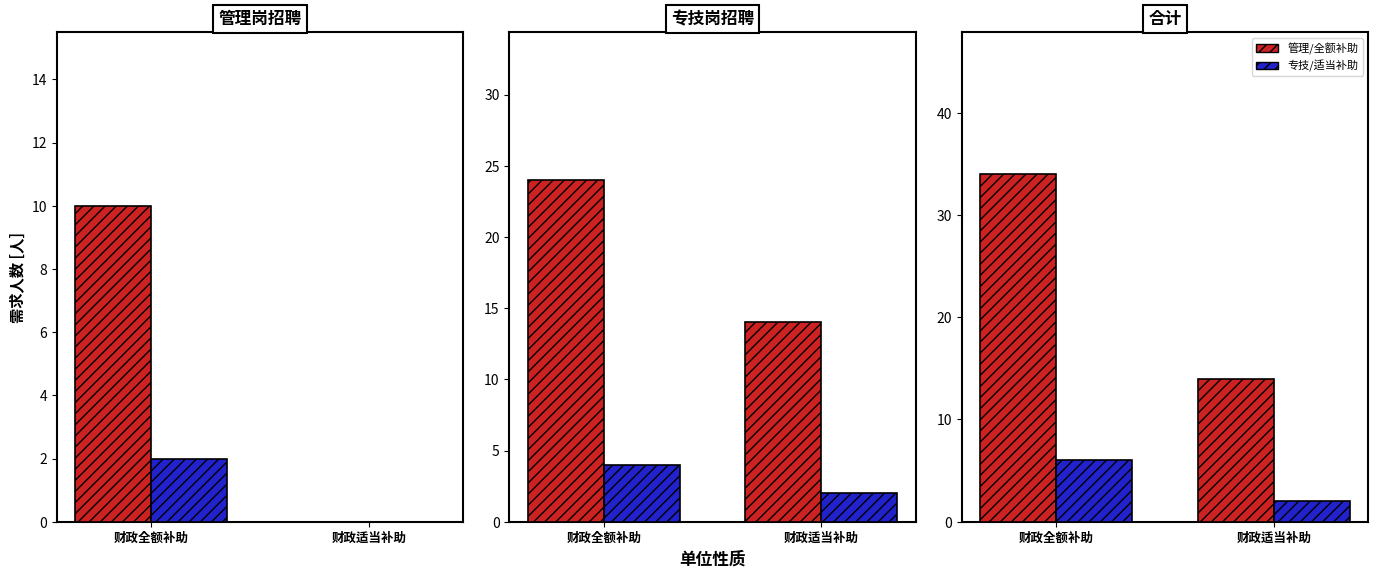

At which label is 专技岗 closest to 19?

财政全额补助